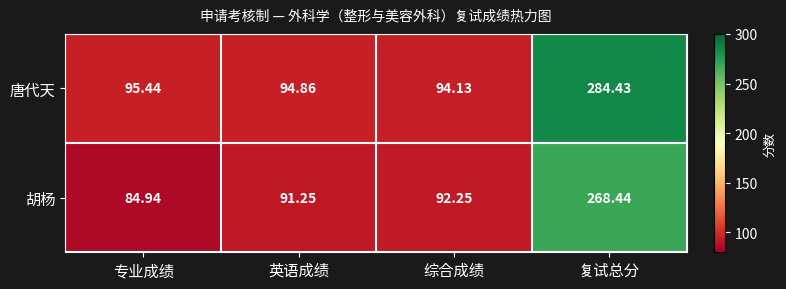

Count the number of data series in this chart.

2